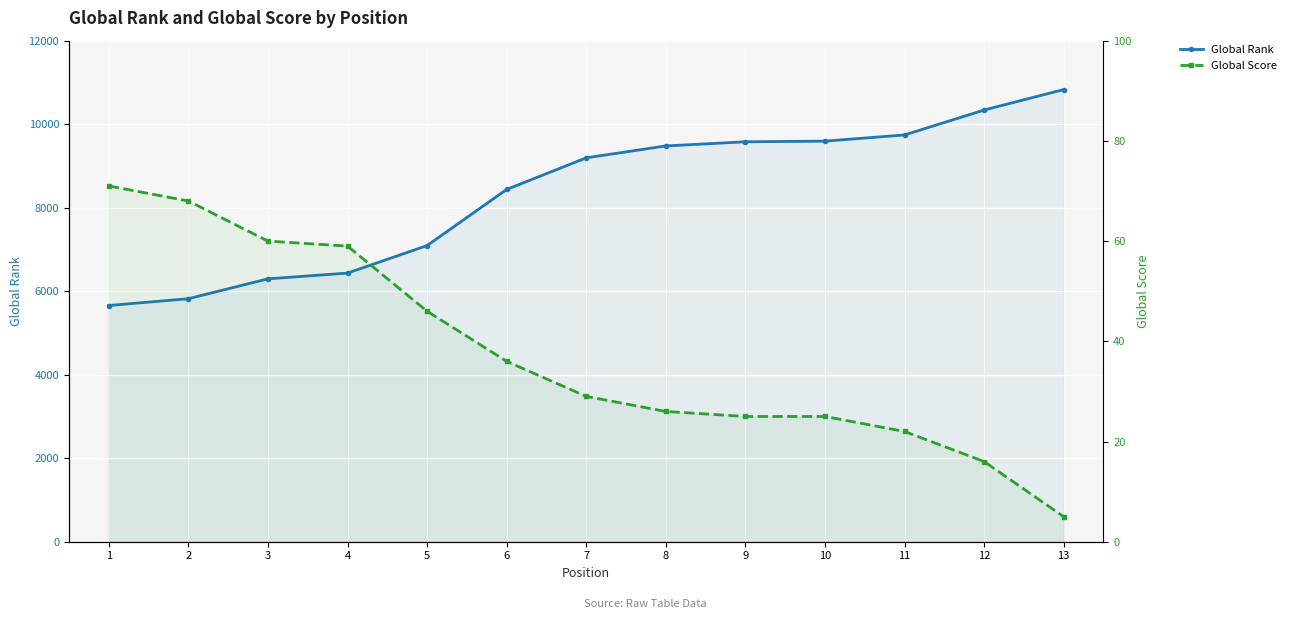

What is the difference between the maximum and minimum values in the Global Rank series?

5172